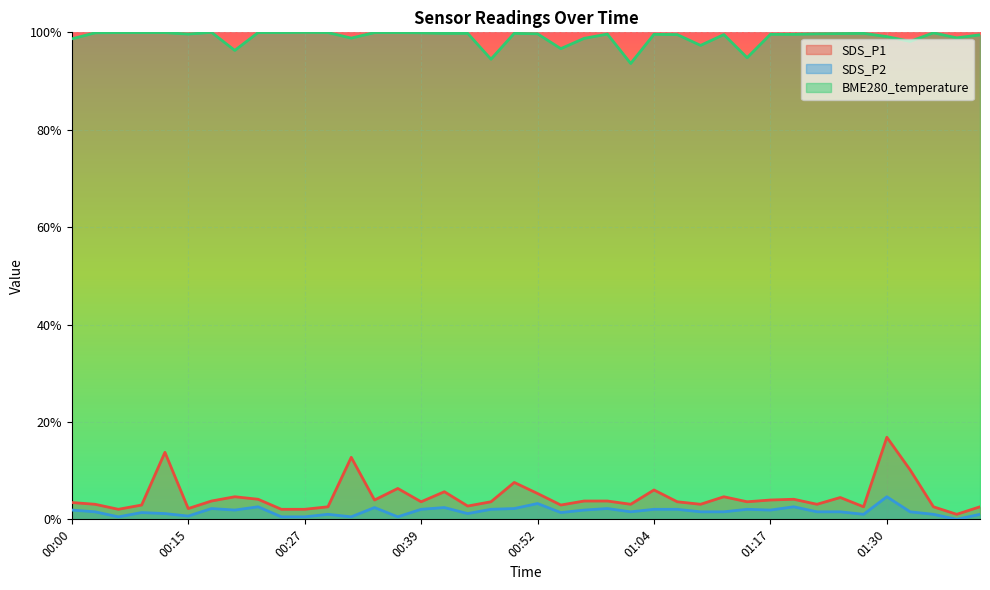

What are all the series names shown in the legend?

SDS_P1, SDS_P2, BME280_temperature